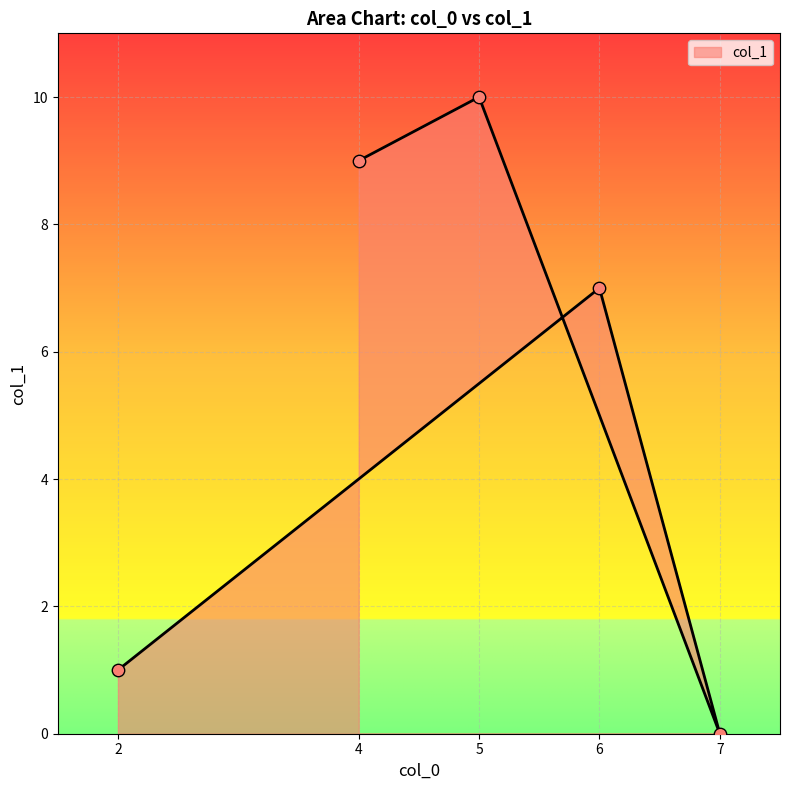

Between 4 and 6, which is larger?

4